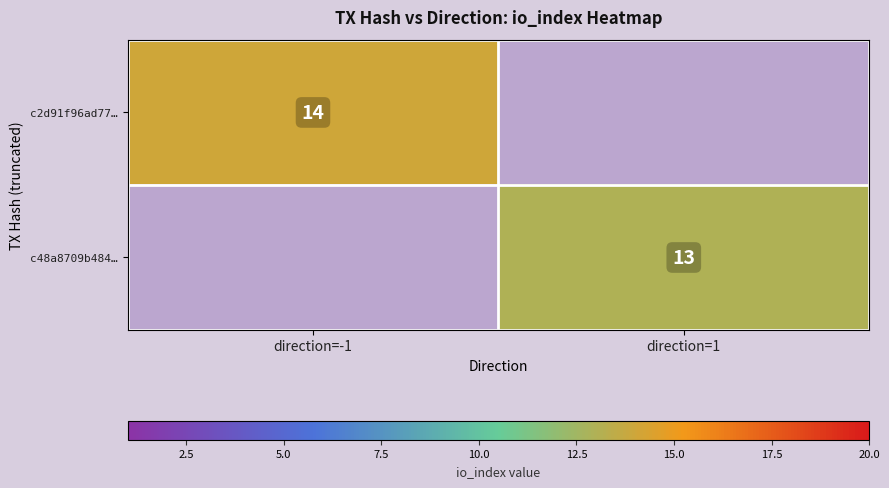

Is it true that c48a8709b484… equals 13 at direction=1?

True